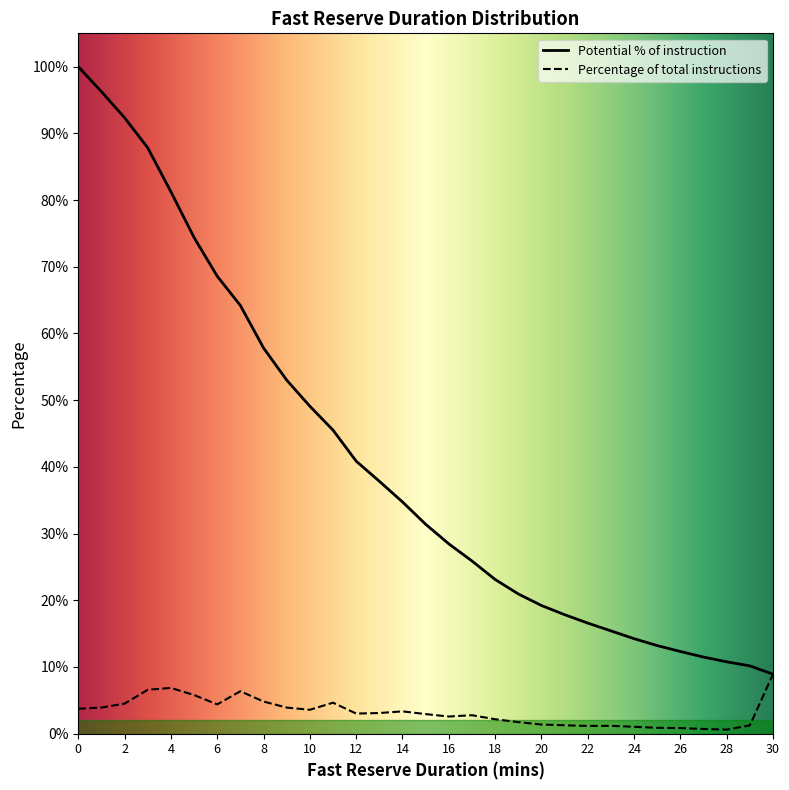

At which label is Potential % of instruction closest to 0?

30